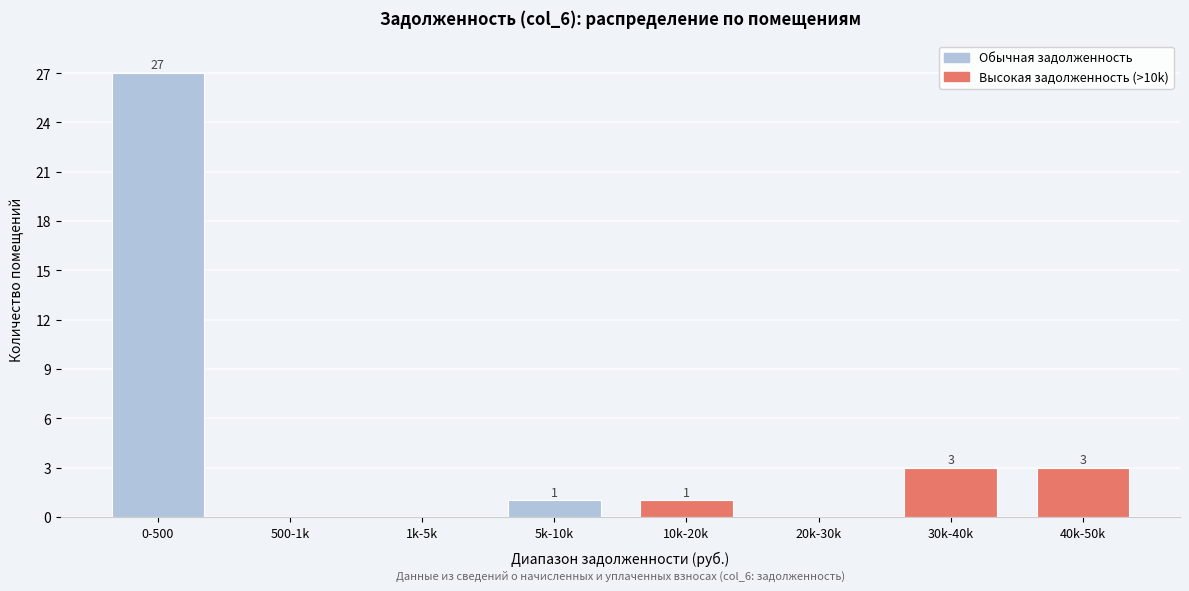

Reading left to right, list all the values displayed in this chart.

0-500=27	500-1k=0	1k-5k=0	5k-10k=1	10k-20k=1	20k-30k=0	30k-40k=3	40k-50k=3